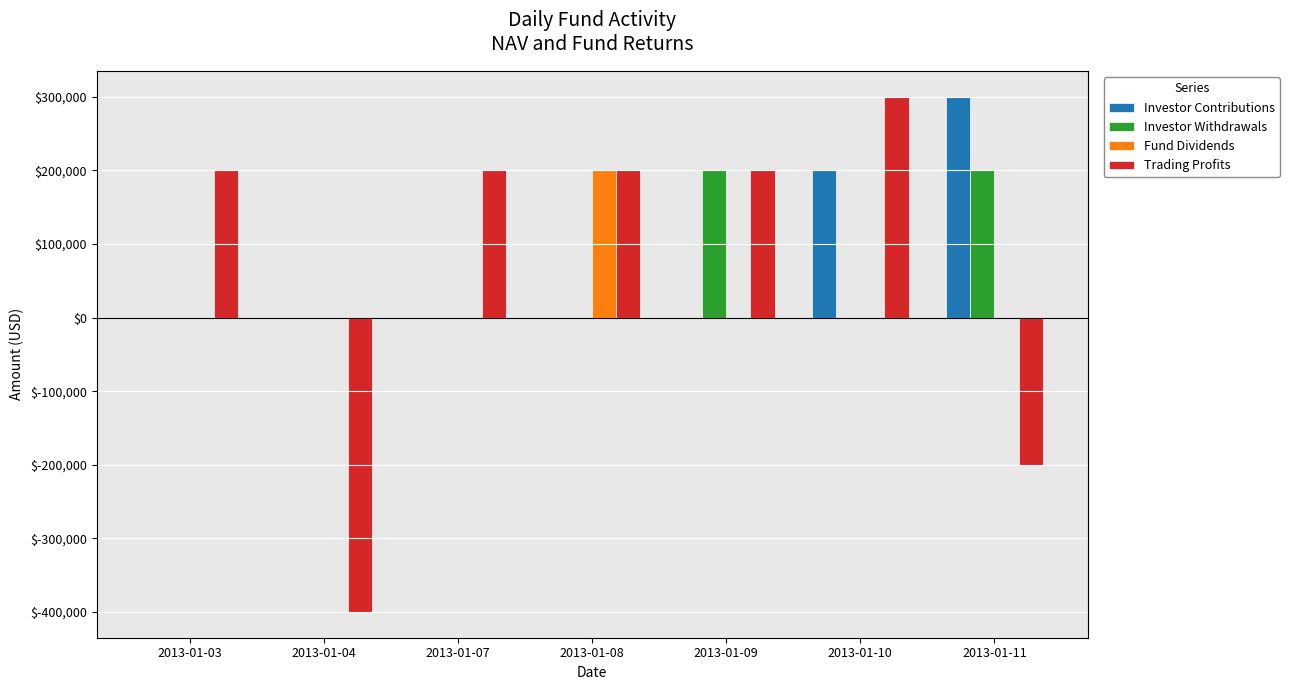

Which series changed the most between 2013-01-07 and 2013-01-10?

Investor Contributions